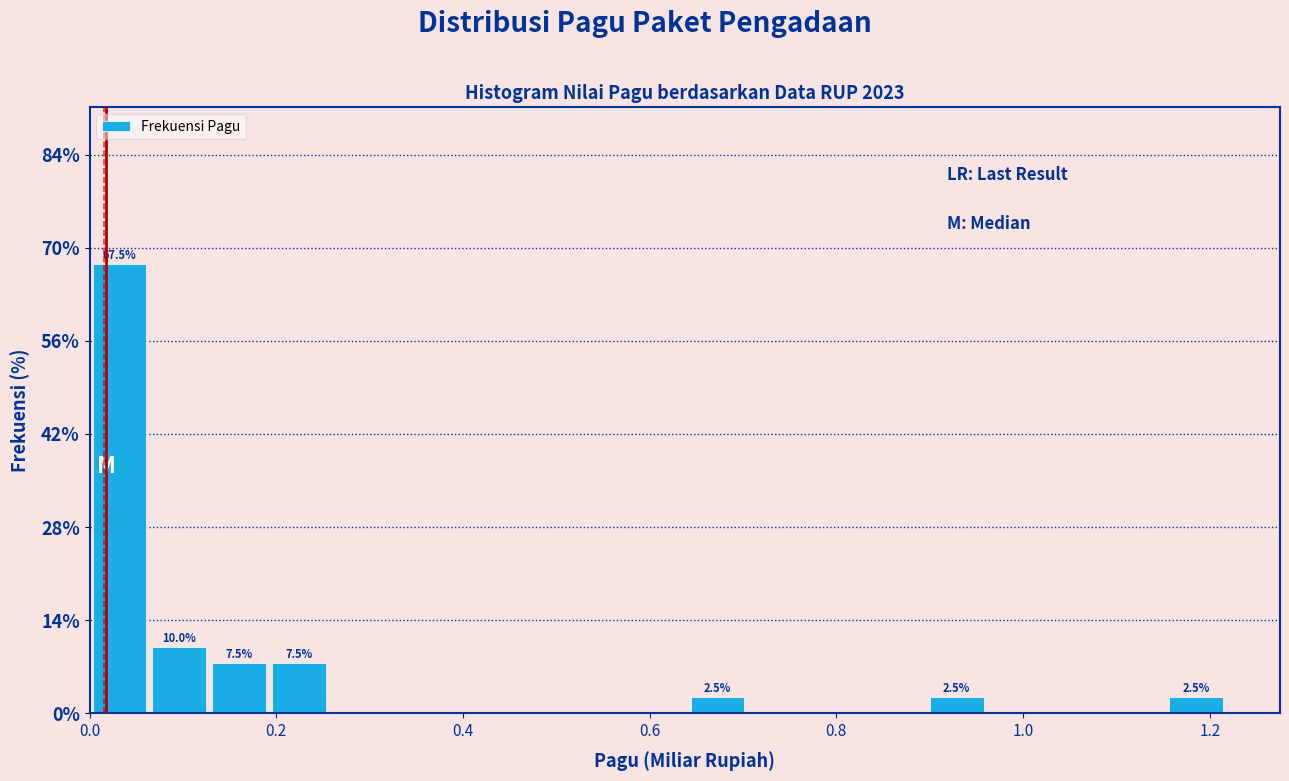

Read against the x-axis, roughly where is the centre of the tallest bar?

0.04